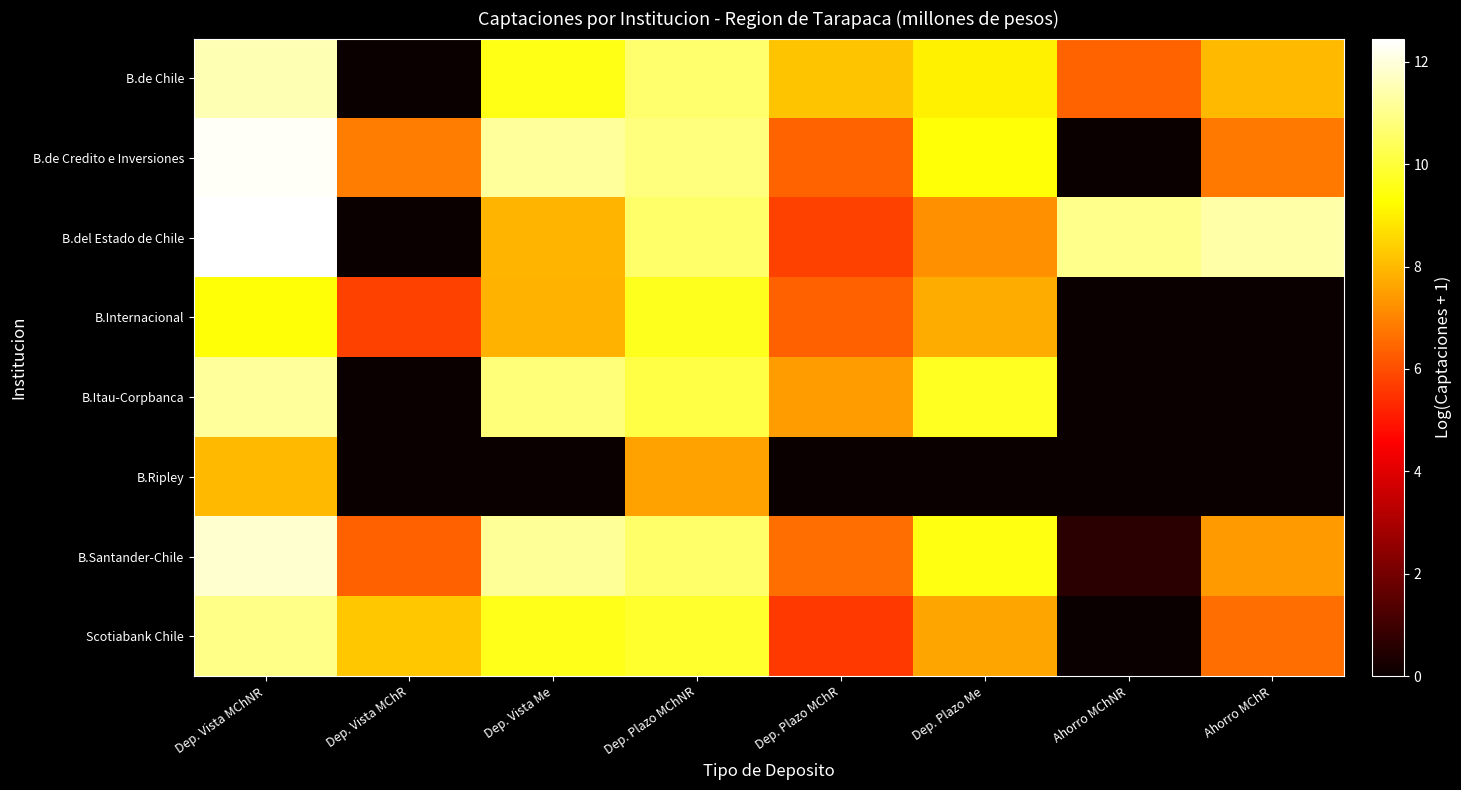

Reading left to right, what are all the values shown in this chart?

B.de Chile: Dep. Vista MChNR=11.5	Dep. Vista MChR=0.0	Dep. Vista Me=9.6	Dep. Plazo MChNR=10.6	Dep. Plazo MChR=8.2	Dep. Plazo Me=9.0	Ahorro MChNR=6.4	Ahorro MChR=8.0
B.de Credito e Inversiones: Dep. Vista MChNR=12.3	Dep. Vista MChR=6.9	Dep. Vista Me=11.2	Dep. Plazo MChNR=10.8	Dep. Plazo MChR=6.4	Dep. Plazo Me=9.3	Ahorro MChNR=0.0	Ahorro MChR=6.8
B.del Estado de Chile: Dep. Vista MChNR=12.5	Dep. Vista MChR=0.0	Dep. Vista Me=7.9	Dep. Plazo MChNR=10.6	Dep. Plazo MChR=5.8	Dep. Plazo Me=7.2	Ahorro MChNR=11.0	Ahorro MChR=11.3
B.Internacional: Dep. Vista MChNR=9.4	Dep. Vista MChR=5.8	Dep. Vista Me=7.9	Dep. Plazo MChNR=9.7	Dep. Plazo MChR=6.4	Dep. Plazo Me=7.7	Ahorro MChNR=0.0	Ahorro MChR=0.0
B.Itau-Corpbanca: Dep. Vista MChNR=11.2	Dep. Vista MChR=0.0	Dep. Vista Me=10.8	Dep. Plazo MChNR=10.2	Dep. Plazo MChR=7.5	Dep. Plazo Me=9.7	Ahorro MChNR=0.0	Ahorro MChR=0.0
B.Ripley: Dep. Vista MChNR=8.0	Dep. Vista MChR=0.0	Dep. Vista Me=0.0	Dep. Plazo MChNR=7.6	Dep. Plazo MChR=0.0	Dep. Plazo Me=0.0	Ahorro MChNR=0.0	Ahorro MChR=0.0
B.Santander-Chile: Dep. Vista MChNR=11.8	Dep. Vista MChR=6.3	Dep. Vista Me=11.2	Dep. Plazo MChNR=10.6	Dep. Plazo MChR=6.6	Dep. Plazo Me=9.5	Ahorro MChNR=0.6	Ahorro MChR=7.4
Scotiabank Chile: Dep. Vista MChNR=11.0	Dep. Vista MChR=8.2	Dep. Vista Me=9.6	Dep. Plazo MChNR=9.9	Dep. Plazo MChR=5.6	Dep. Plazo Me=7.6	Ahorro MChNR=0.0	Ahorro MChR=6.6